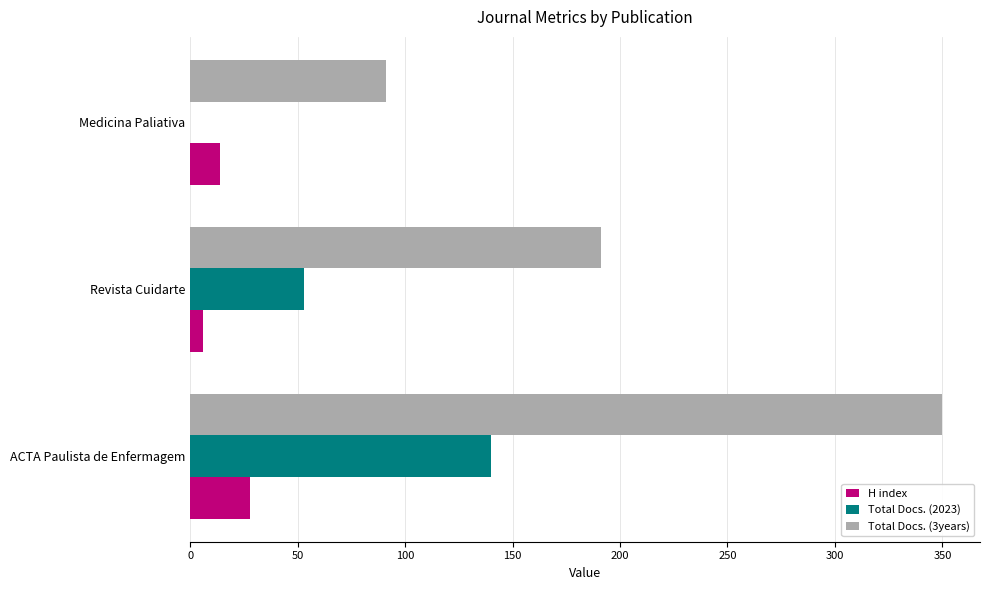

Is the value of Total Docs. (3years) at Medicina Paliativa greater than the value of Total Docs. (2023) at Revista Cuidarte?

Yes